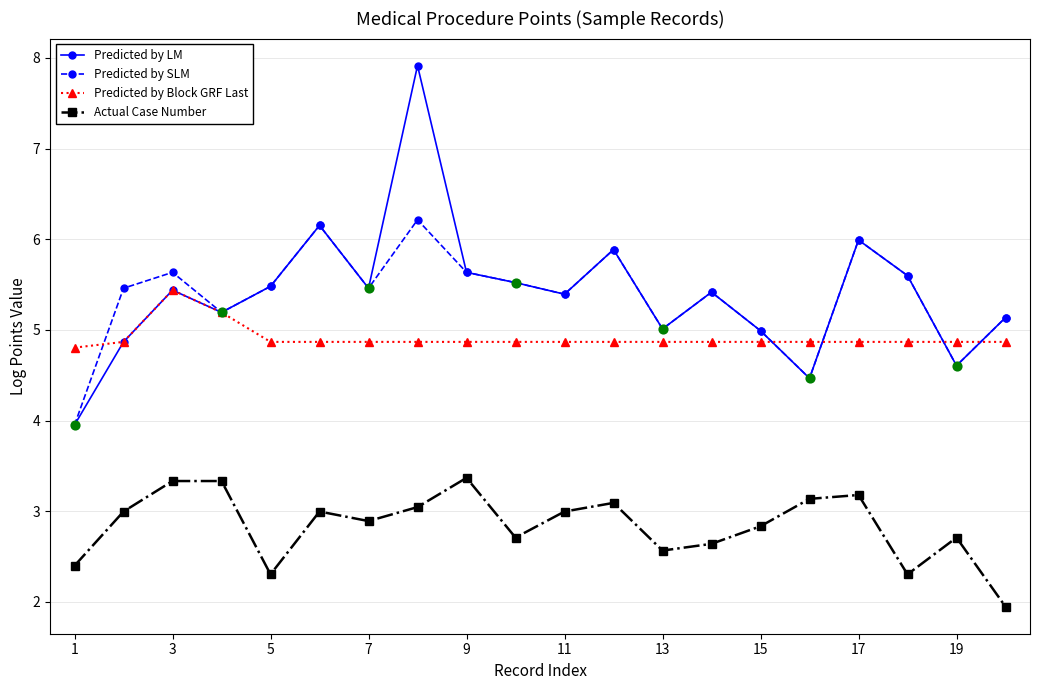

Which series has the largest range (max minus min)?

Predicted by LM